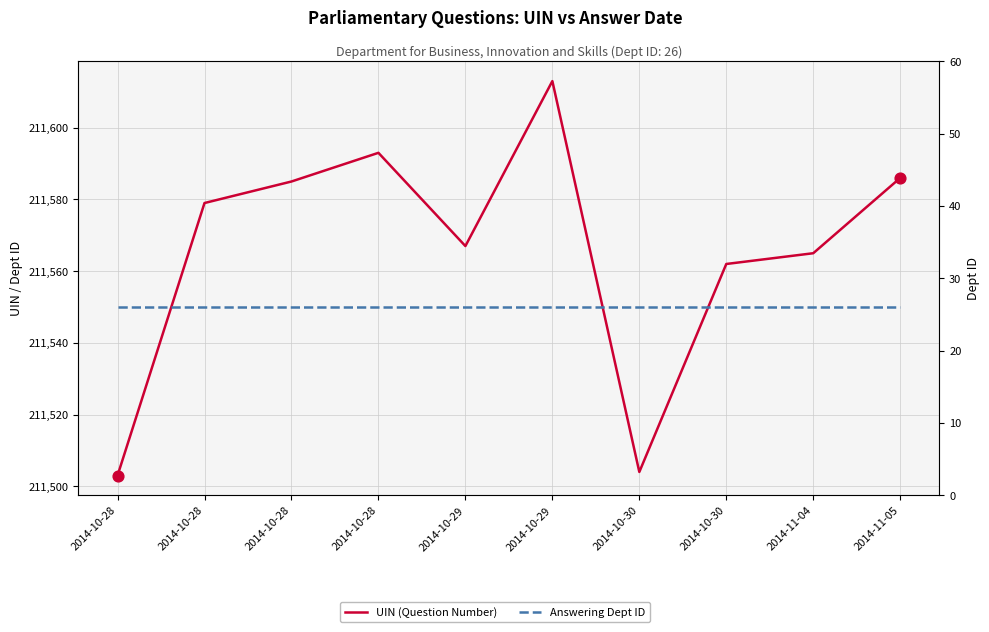

Is the value of UIN (Question Number) at 2014-10-28 greater than the value of Answering Dept ID at 2014-10-28?

Yes